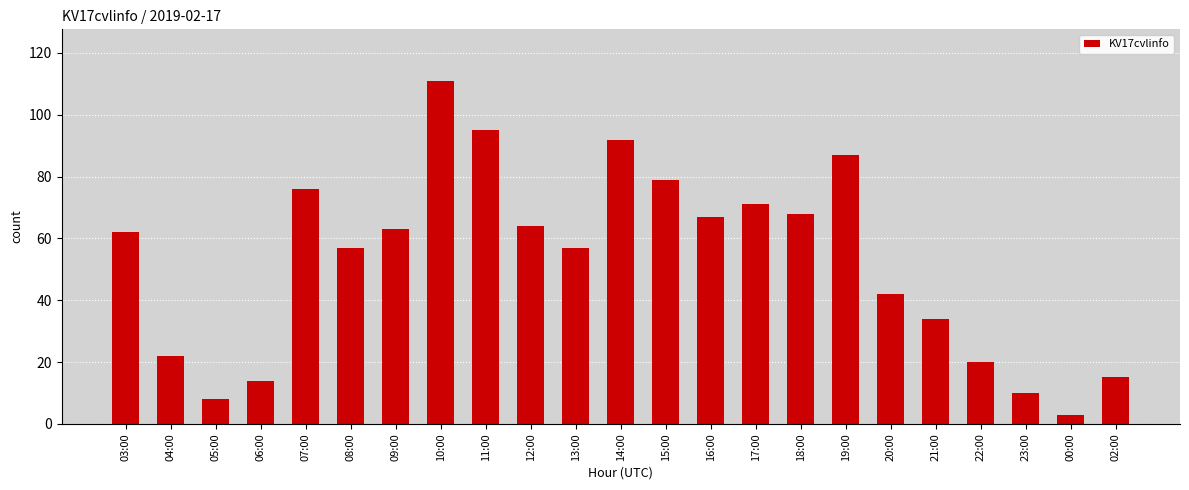

What is the label of the 16th bar from the right?

10:00